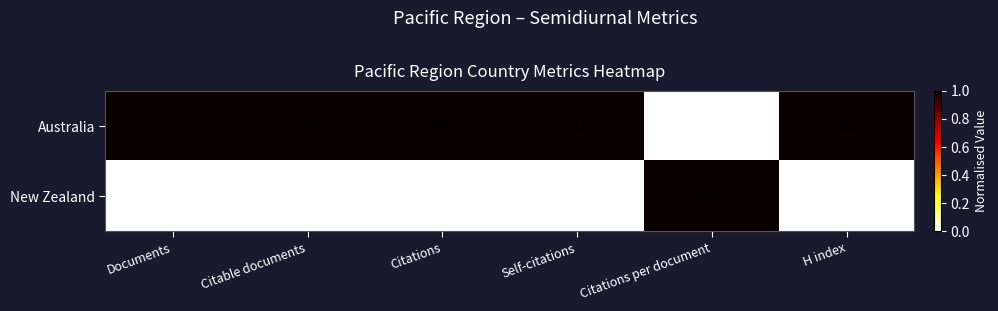

At H index, list the series in order from smallest to largest.

New Zealand, Australia